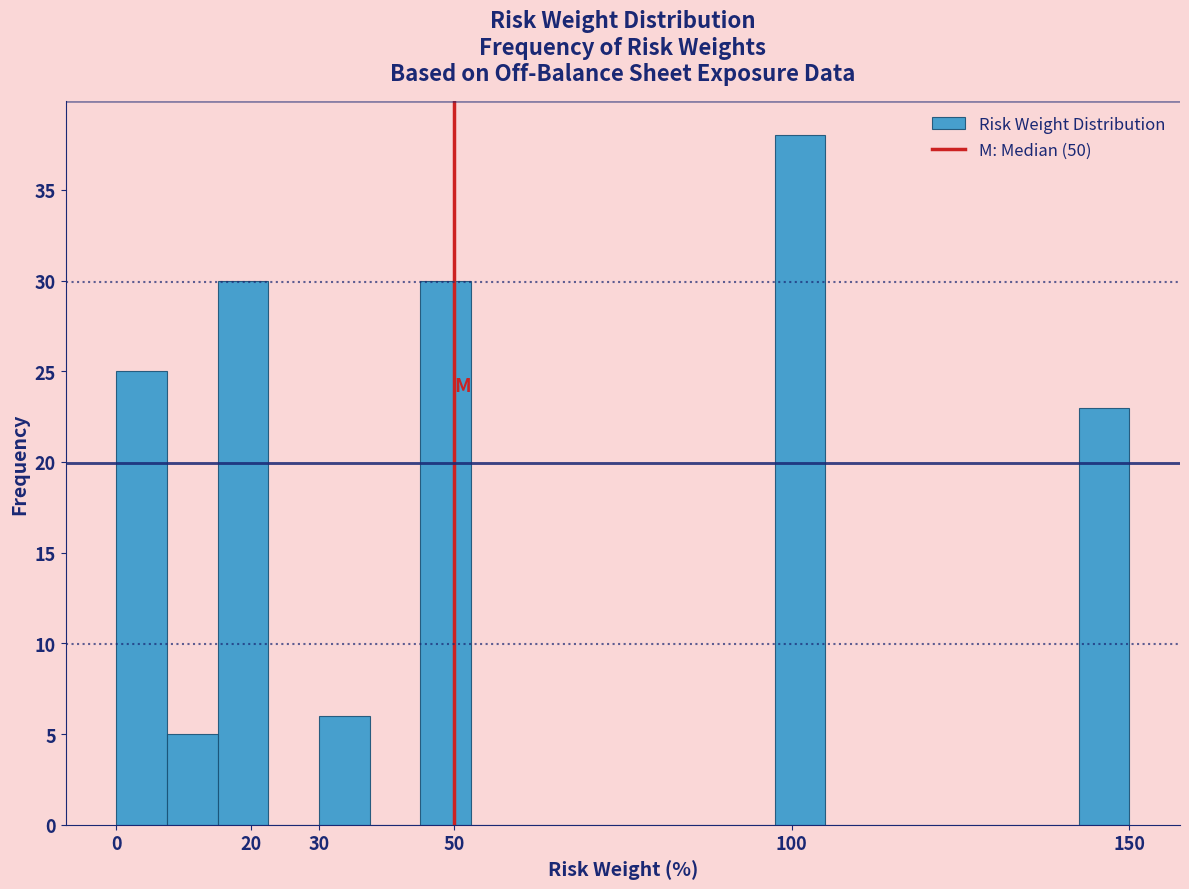

How tall is the bar that spans 30.0 to 37.5 on the x-axis? Neither the bar edges nor the heights are printed on the chart, so give them approximately, as read against the axes.

6